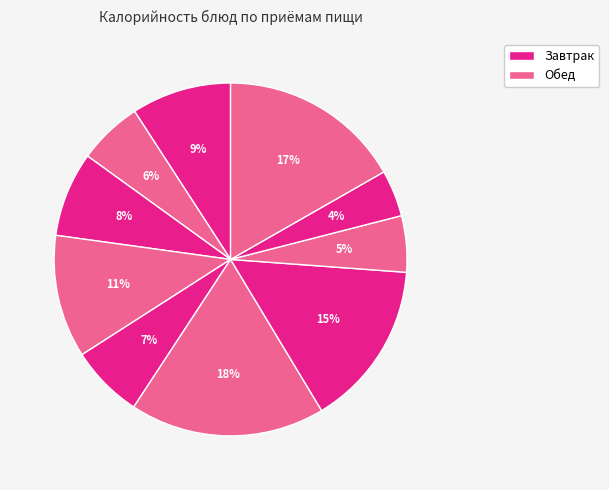

How many segments does this pie chart have?

10